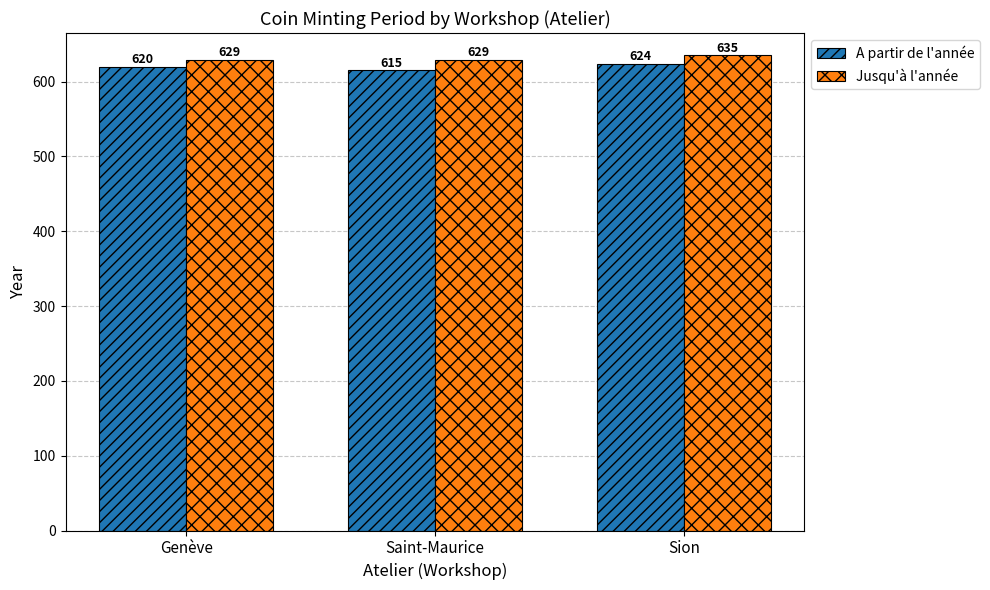

What is the label of the 3rd bar from the left?

Sion